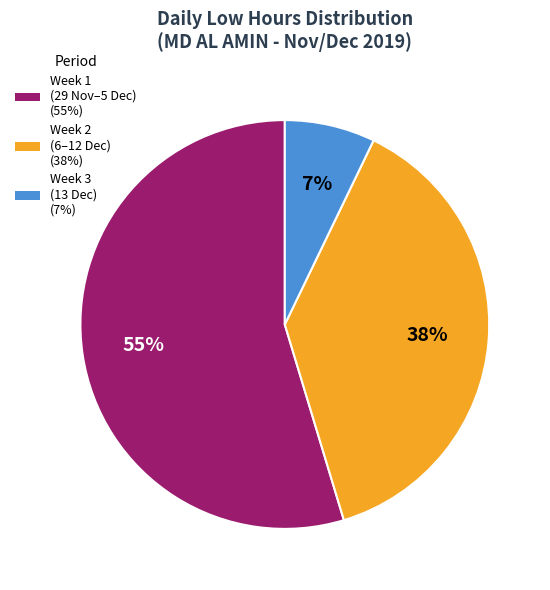

Is there a majority slice in this chart?

Yes